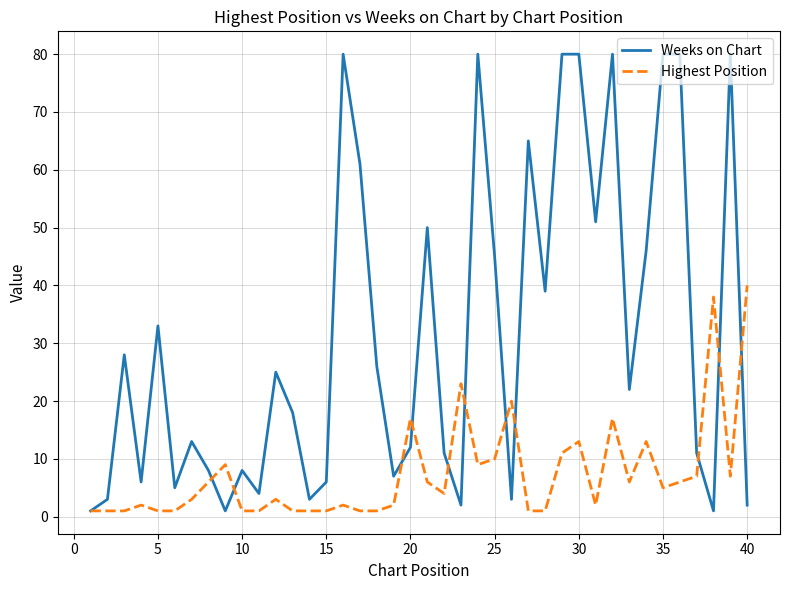

Count the number of data series in this chart.

2